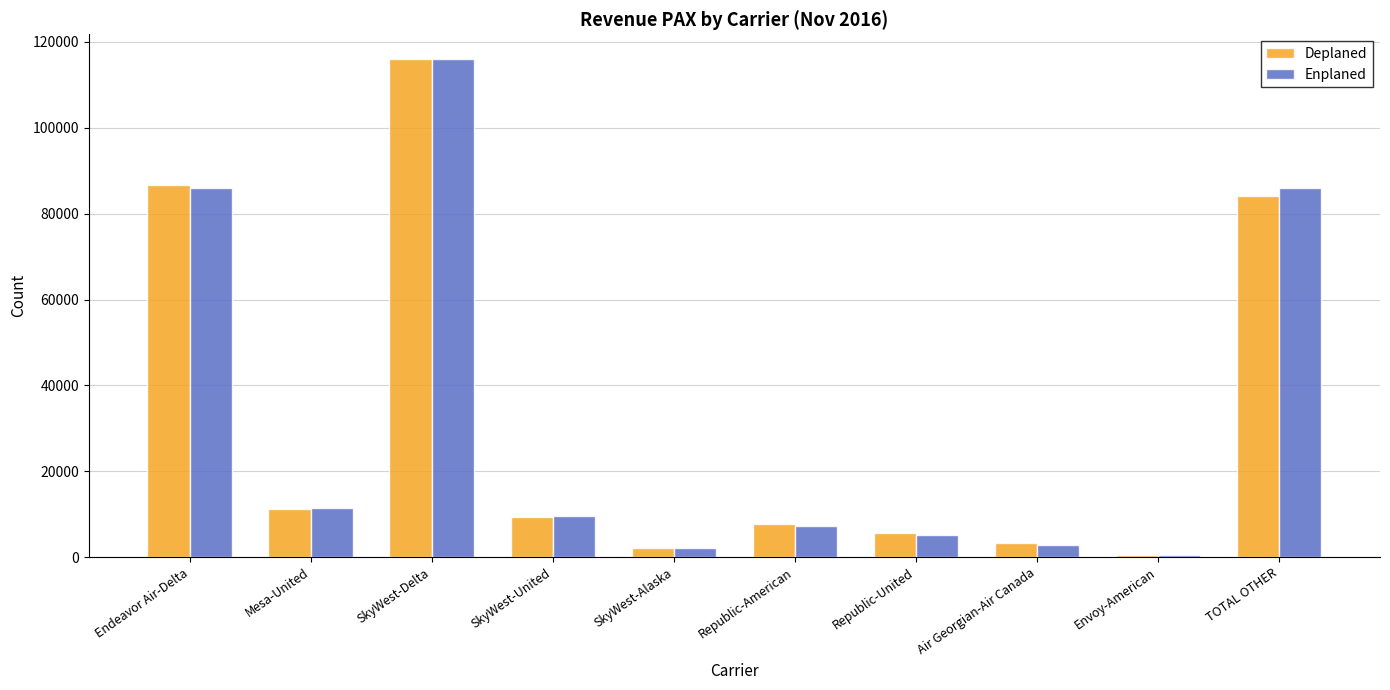

Which series changed the most between Republic-American and TOTAL OTHER?

Enplaned